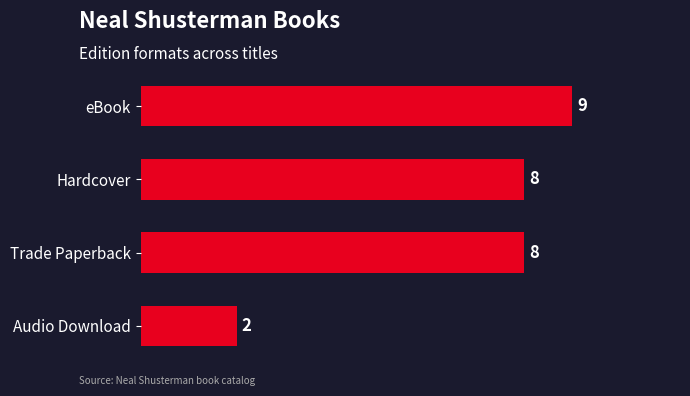

What is the average value?

7